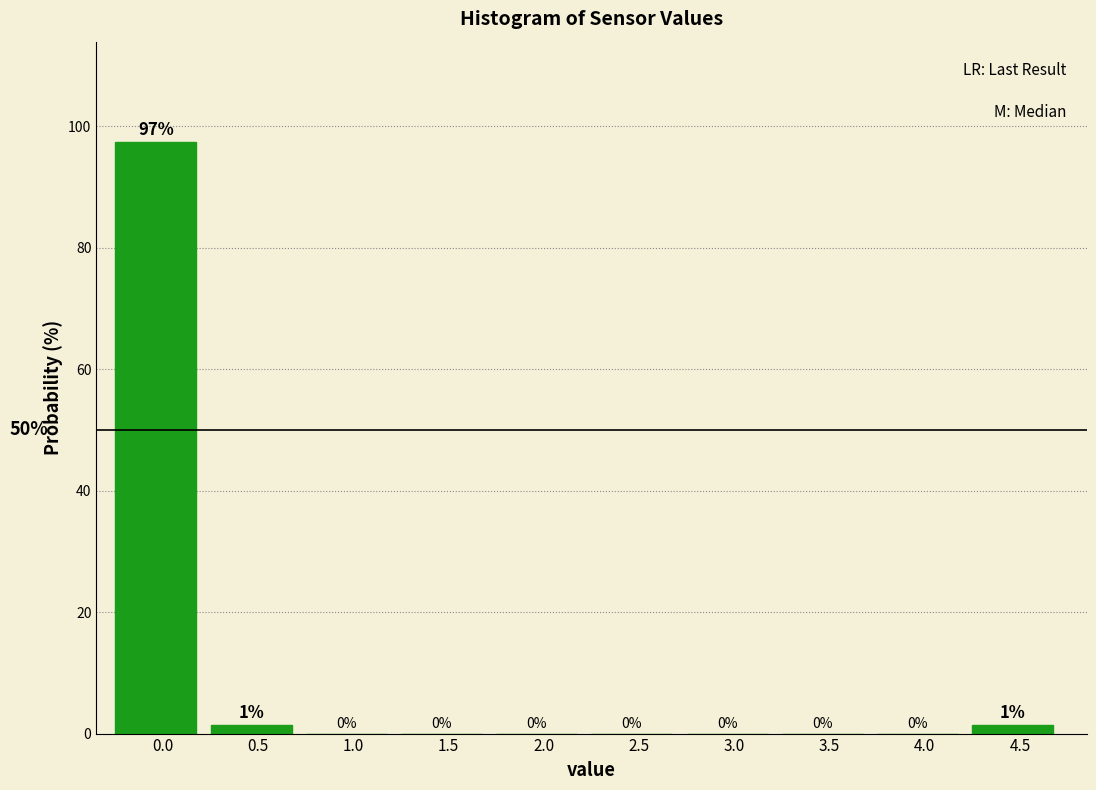

The chart shows a value of 0.0 at 3.0. True or false?

True